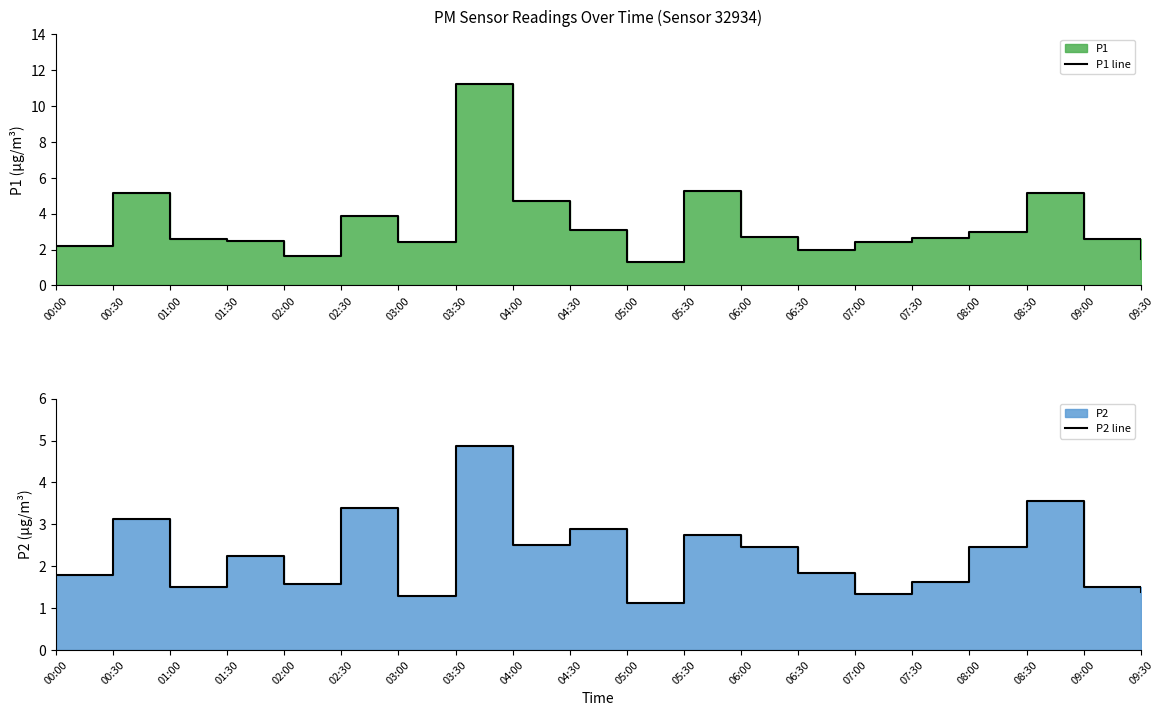

Reading left to right, extract all data points from this chart.

P1 line: 00:00=2.2	00:30=5.1	01:00=2.6	01:30=2.5	02:00=1.6	02:30=3.9	03:00=2.4	03:30=11.2	04:00=4.7	04:30=3.1	05:00=1.3	05:30=5.3	06:00=2.7	06:30=2.0	07:00=2.4	07:30=2.6	08:00=3.0	08:30=5.1	09:00=2.6	09:30=1.5
P2 line: 00:00=1.8	00:30=3.1	01:00=1.5	01:30=2.2	02:00=1.6	02:30=3.4	03:00=1.3	03:30=4.9	04:00=2.5	04:30=2.9	05:00=1.1	05:30=2.8	06:00=2.5	06:30=1.9	07:00=1.3	07:30=1.6	08:00=2.5	08:30=3.5	09:00=1.5	09:30=1.4